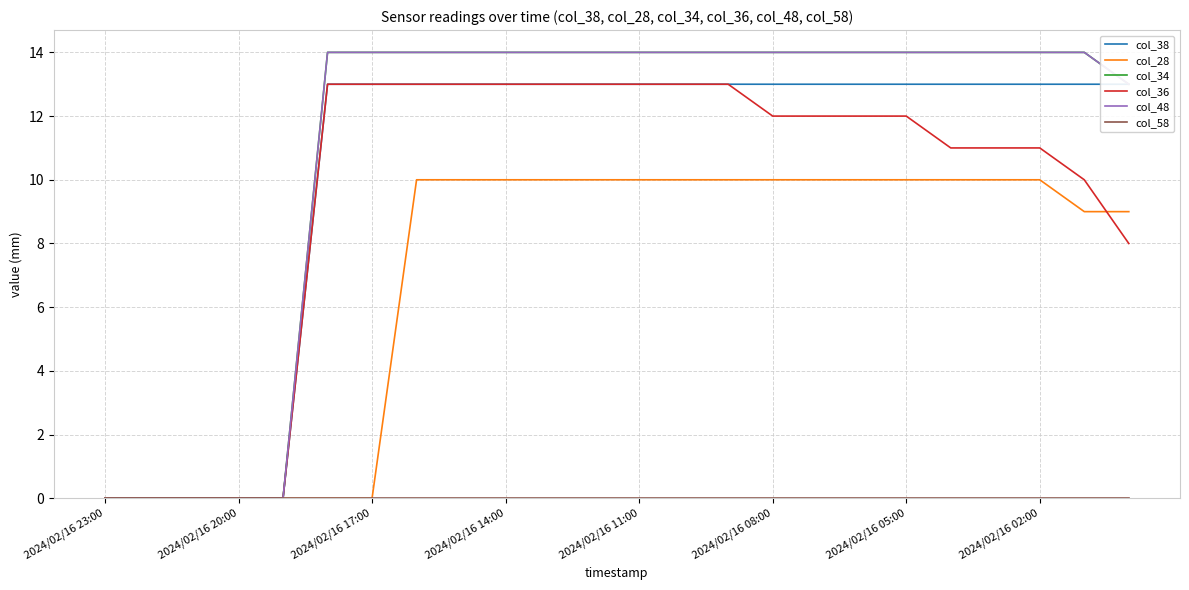

Which has a higher value, 11 or 2024/02/16 11:00?

11